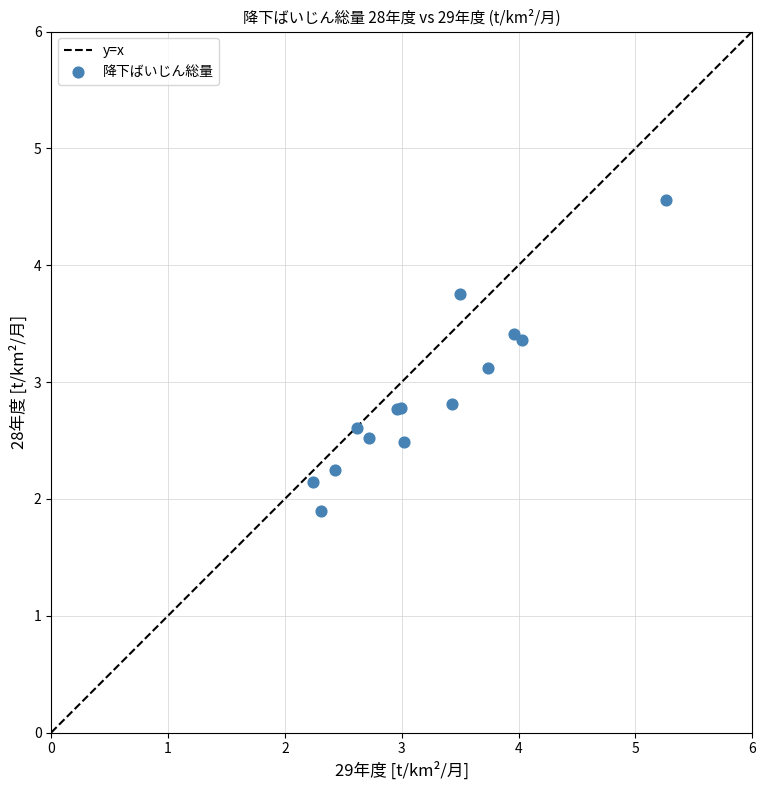

What Y value in the scatter plot is closest to 3?

3.1